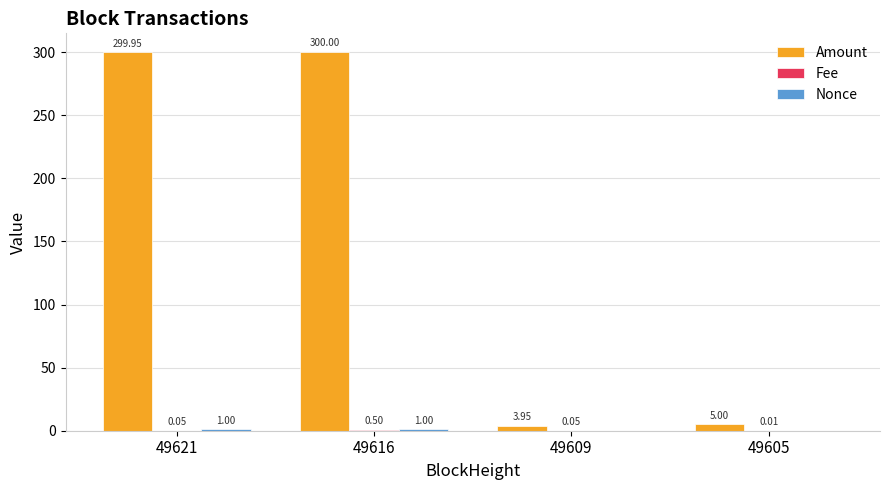

Count the number of data series in this chart.

3